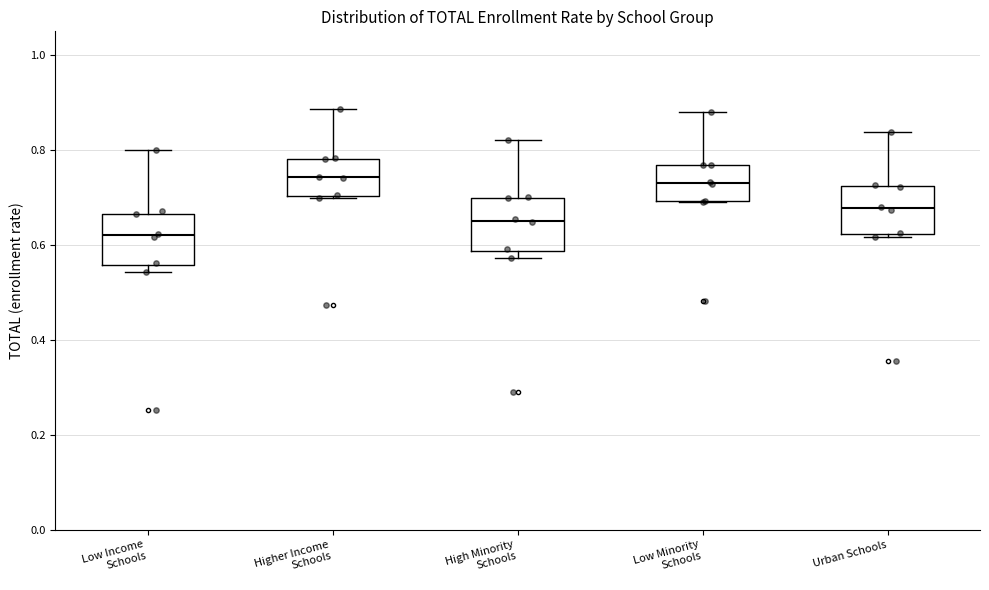

Where does the median line of the box for High Minority Schools sit on the y-axis? The values are not printed on the chart, so give them approximately, as read against the axis.

0.66